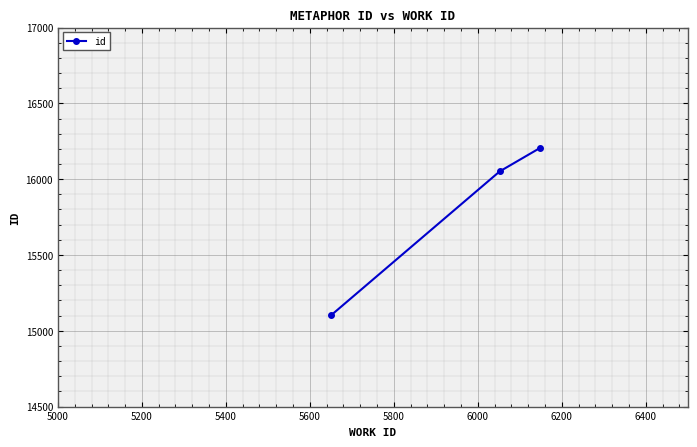

What is the difference between the second highest and minimum values?

950